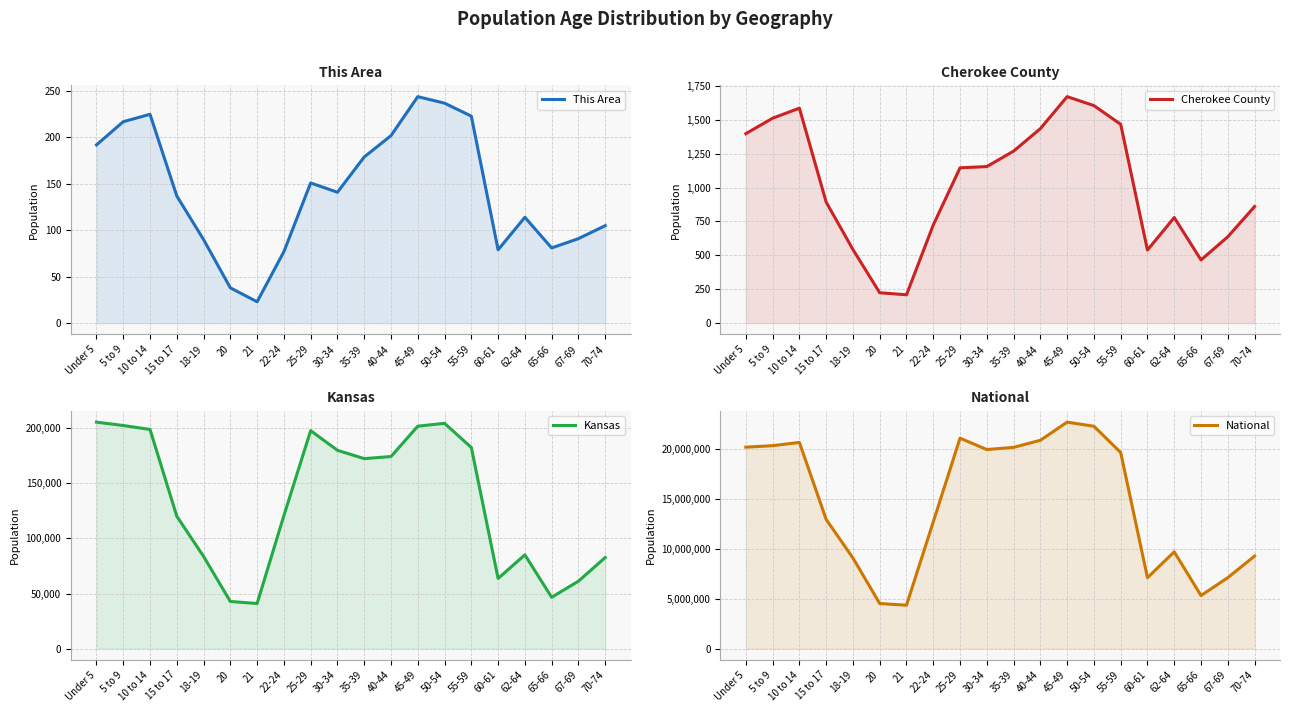

Read the This Area value at 50-54.

237